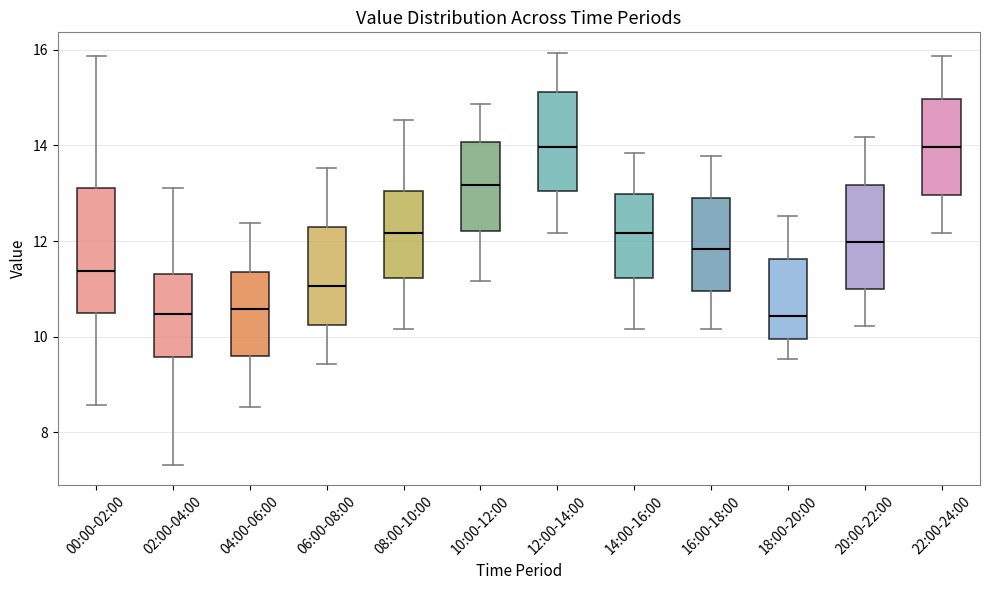

Reading left to right, transcribe this box plot: for each box, give where its median line is, the range the box spans, and where its two whiskers end, as read against the y-axis. The values are not printed on the chart, so give them approximately, as read against the axis.

00:00-02:00: median 11.4, box 10.6 to 13.2, whiskers 8.6 to 15.8
02:00-04:00: median 10.4, box 9.6 to 11.4, whiskers 7.4 to 13.2
04:00-06:00: median 10.6, box 9.6 to 11.4, whiskers 8.6 to 12.4
06:00-08:00: median 11.0, box 10.2 to 12.4, whiskers 9.4 to 13.6
08:00-10:00: median 12.2, box 11.2 to 13.0, whiskers 10.2 to 14.6
10:00-12:00: median 13.2, box 12.2 to 14.0, whiskers 11.2 to 14.8
12:00-14:00: median 14.0, box 13.0 to 15.2, whiskers 12.2 to 16.0
14:00-16:00: median 12.2, box 11.2 to 13.0, whiskers 10.2 to 13.8
16:00-18:00: median 11.8, box 11.0 to 13.0, whiskers 10.2 to 13.8
18:00-20:00: median 10.4, box 10.0 to 11.6, whiskers 9.6 to 12.6
20:00-22:00: median 12.0, box 11.0 to 13.2, whiskers 10.2 to 14.2
22:00-24:00: median 14.0, box 13.0 to 15.0, whiskers 12.2 to 15.8